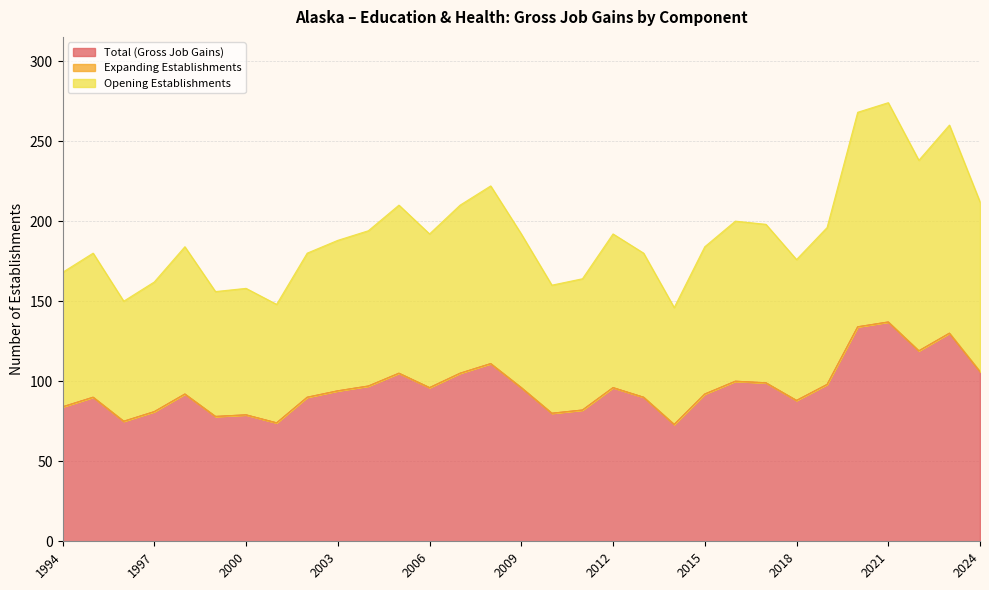

What is the difference between the second highest and minimum values in the Opening Establishments series?

61